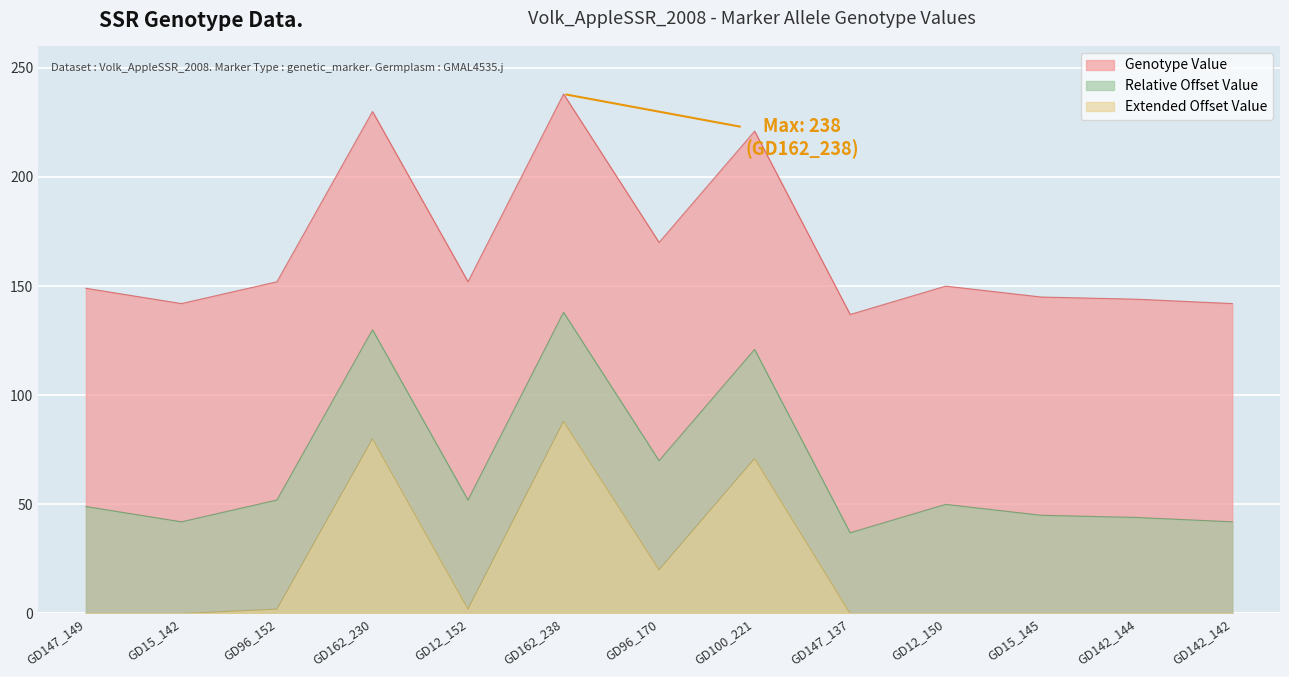

What is the value of the 7th point from the left?

170